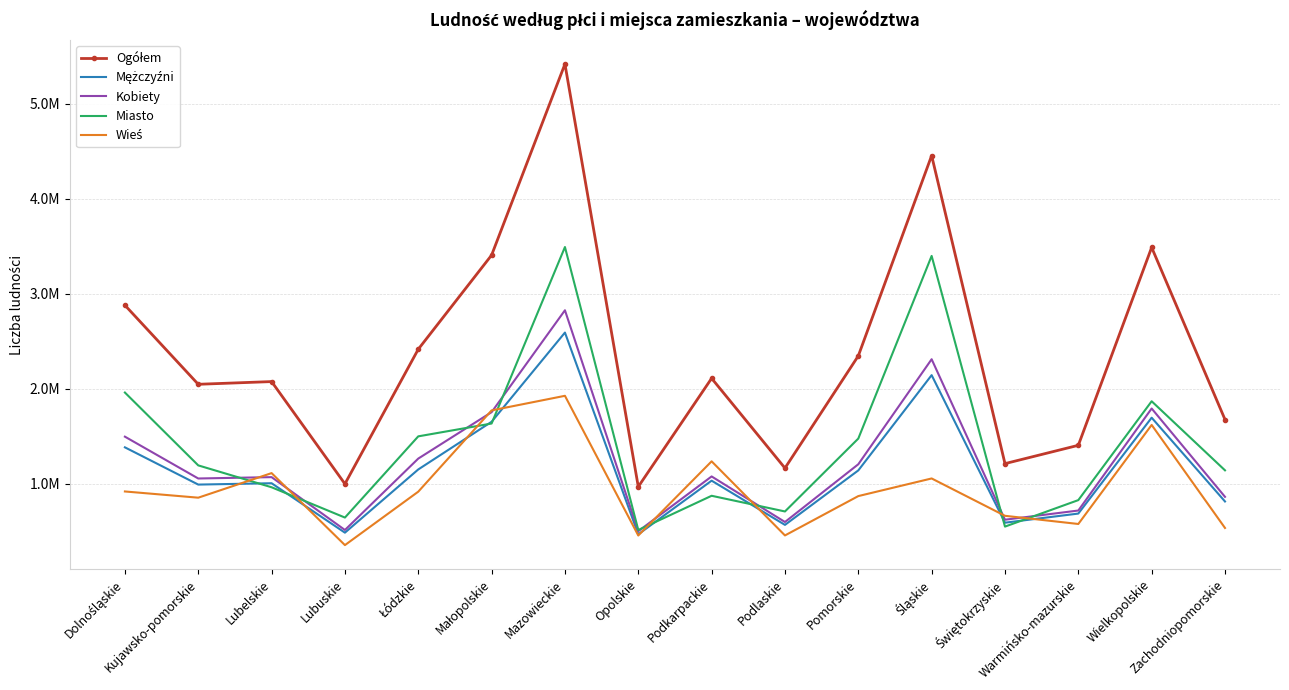

At which category does Ogółem reach its first local peak?

Lubelskie